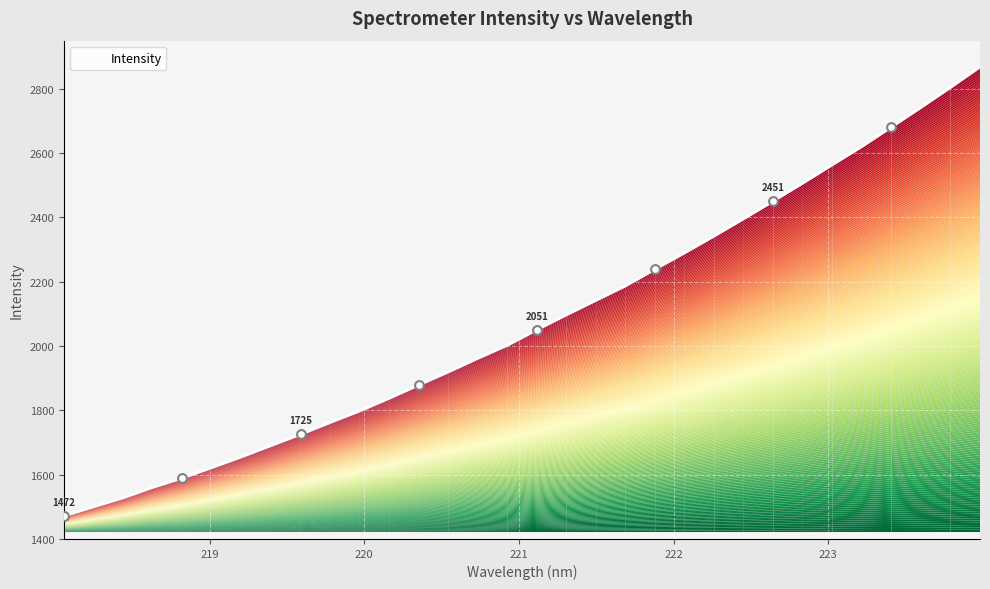

What is the difference between the maximum and minimum values?

1396.8